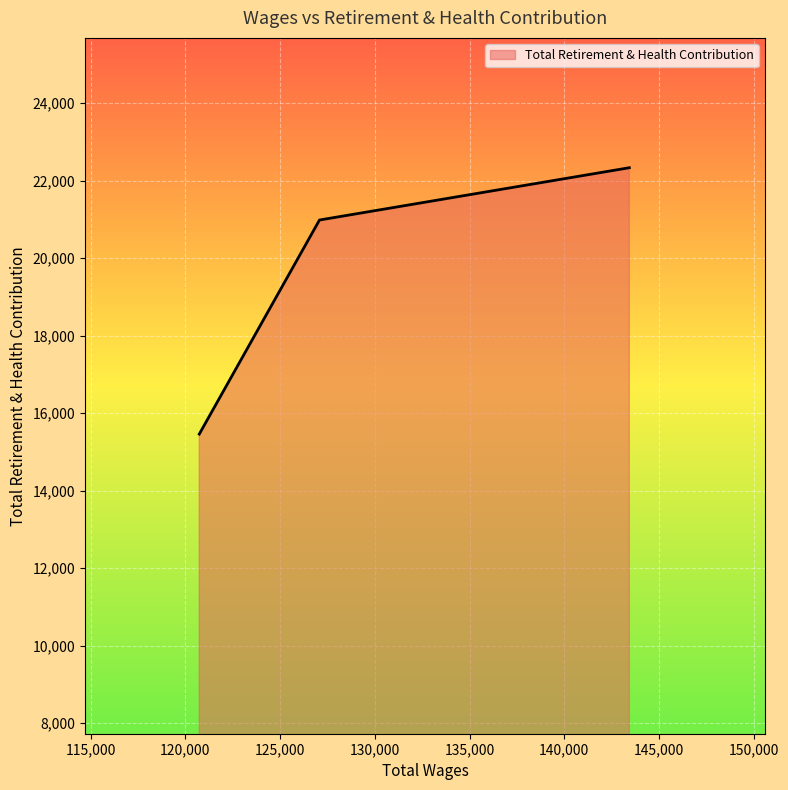

What is the smallest value displayed?

15461